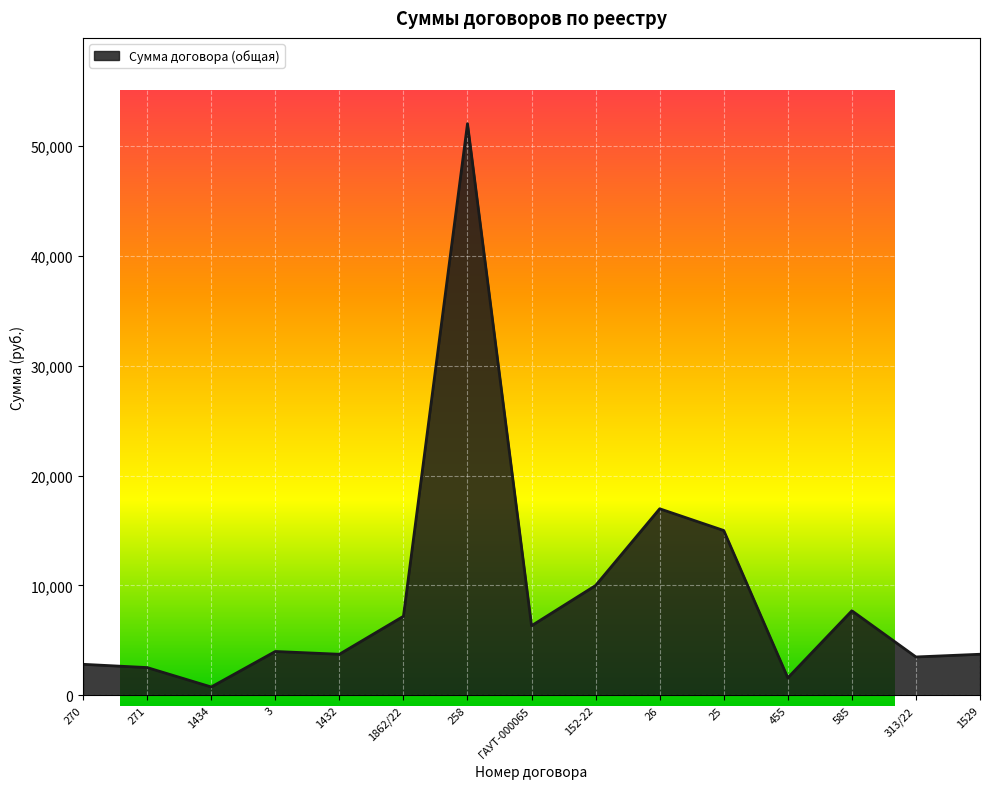

Which label corresponds to the smallest value in the chart?

1434